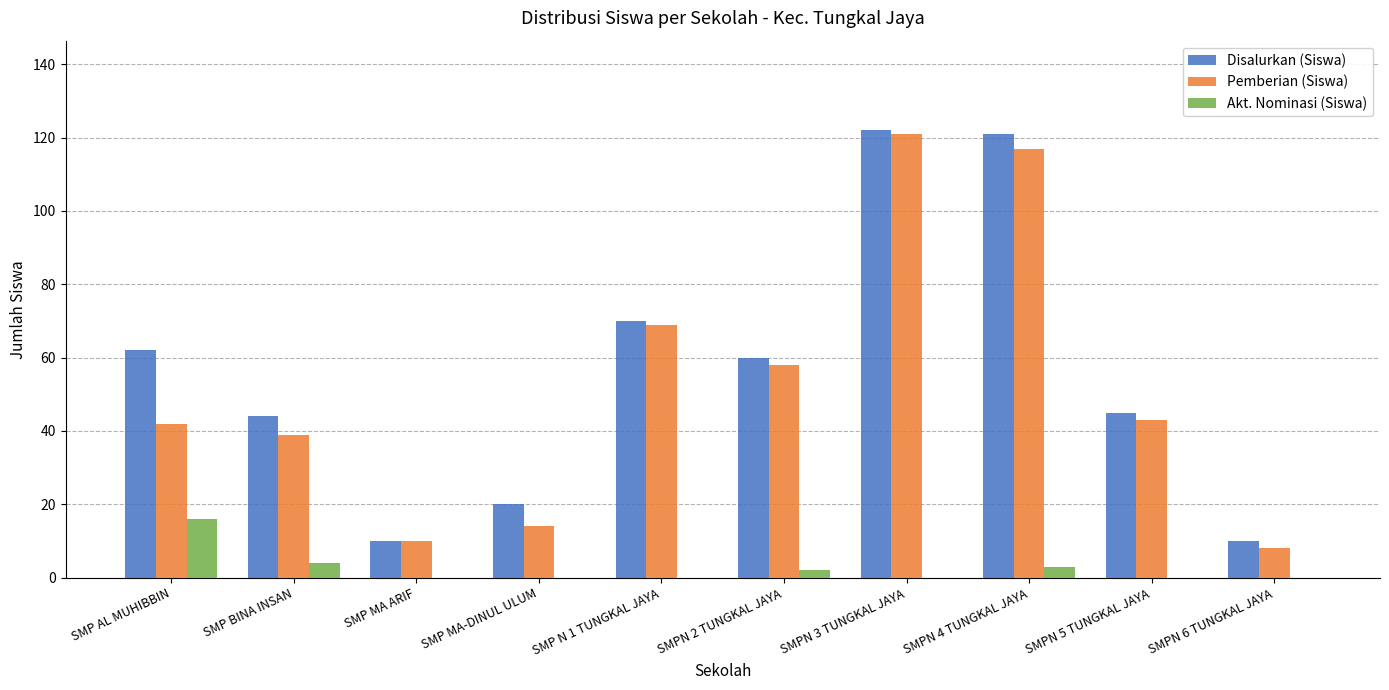

What is the sum of all Akt. Nominasi (Siswa) values?

25